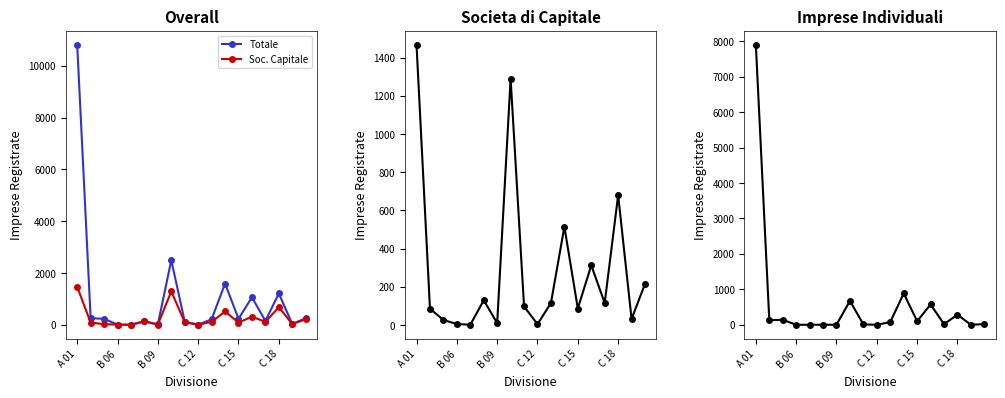

True or false: Imprese Individuali and Totale cross at least once.

False